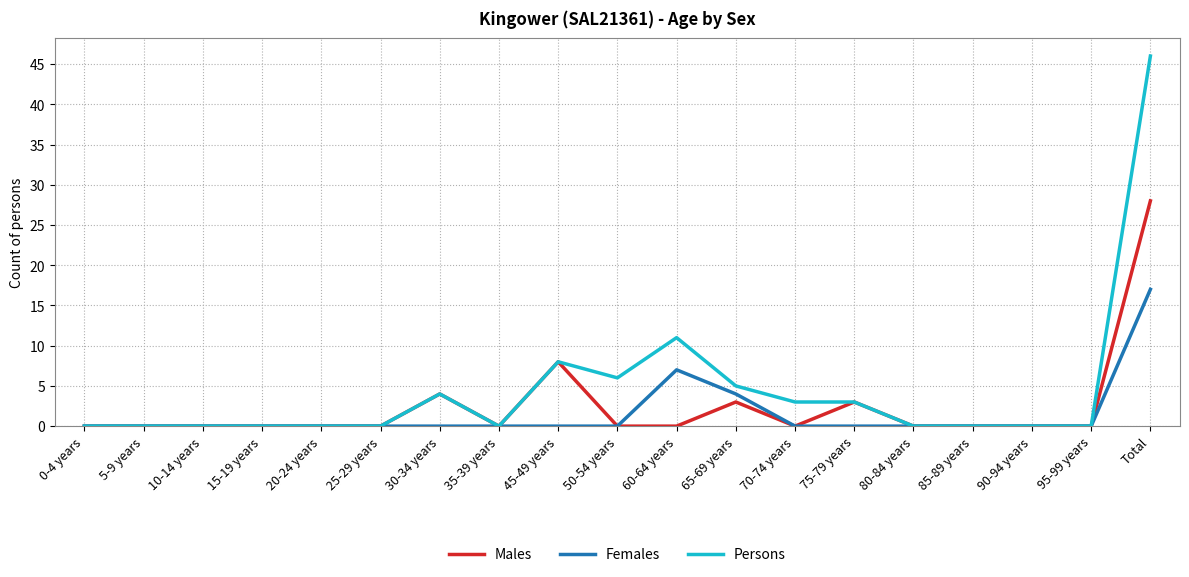

What is the total value across all series at 70-74 years?

3